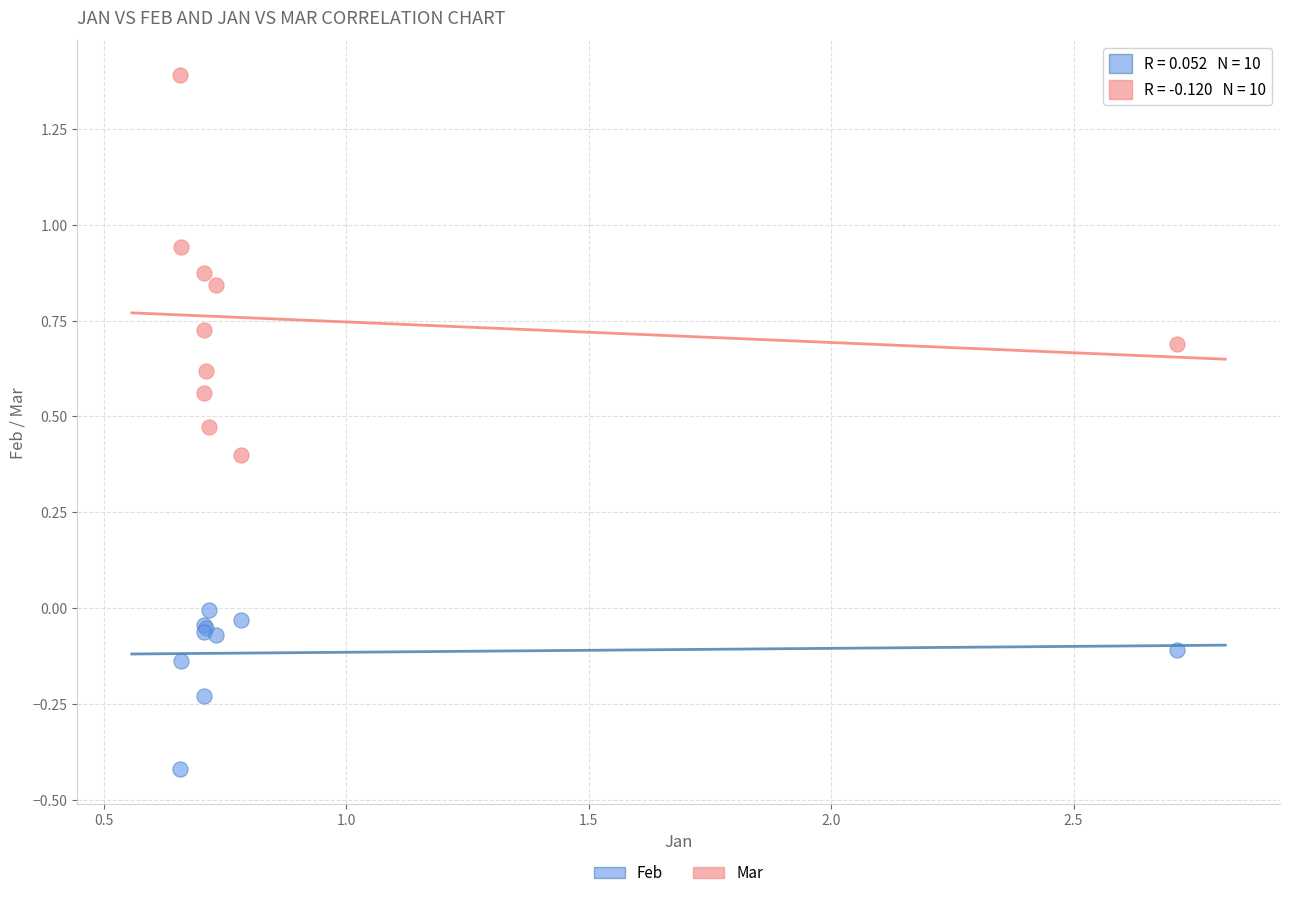

Which series reaches the minimum Y coordinate?

Feb